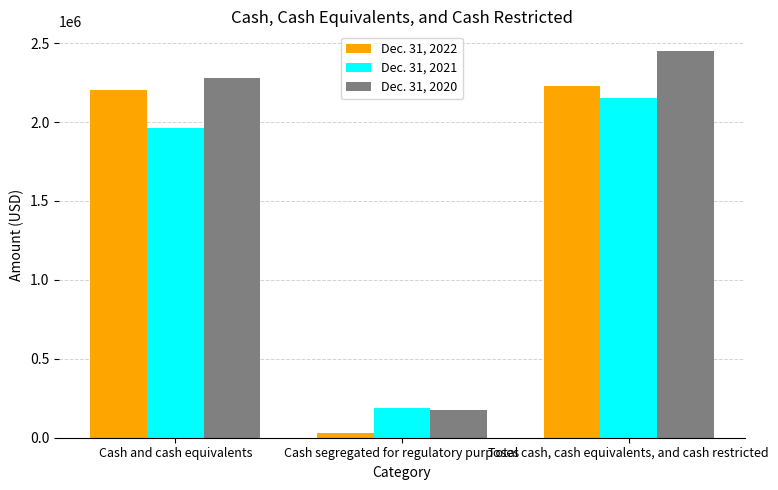

What is the maximum value for Dec. 31, 2021?

2149657